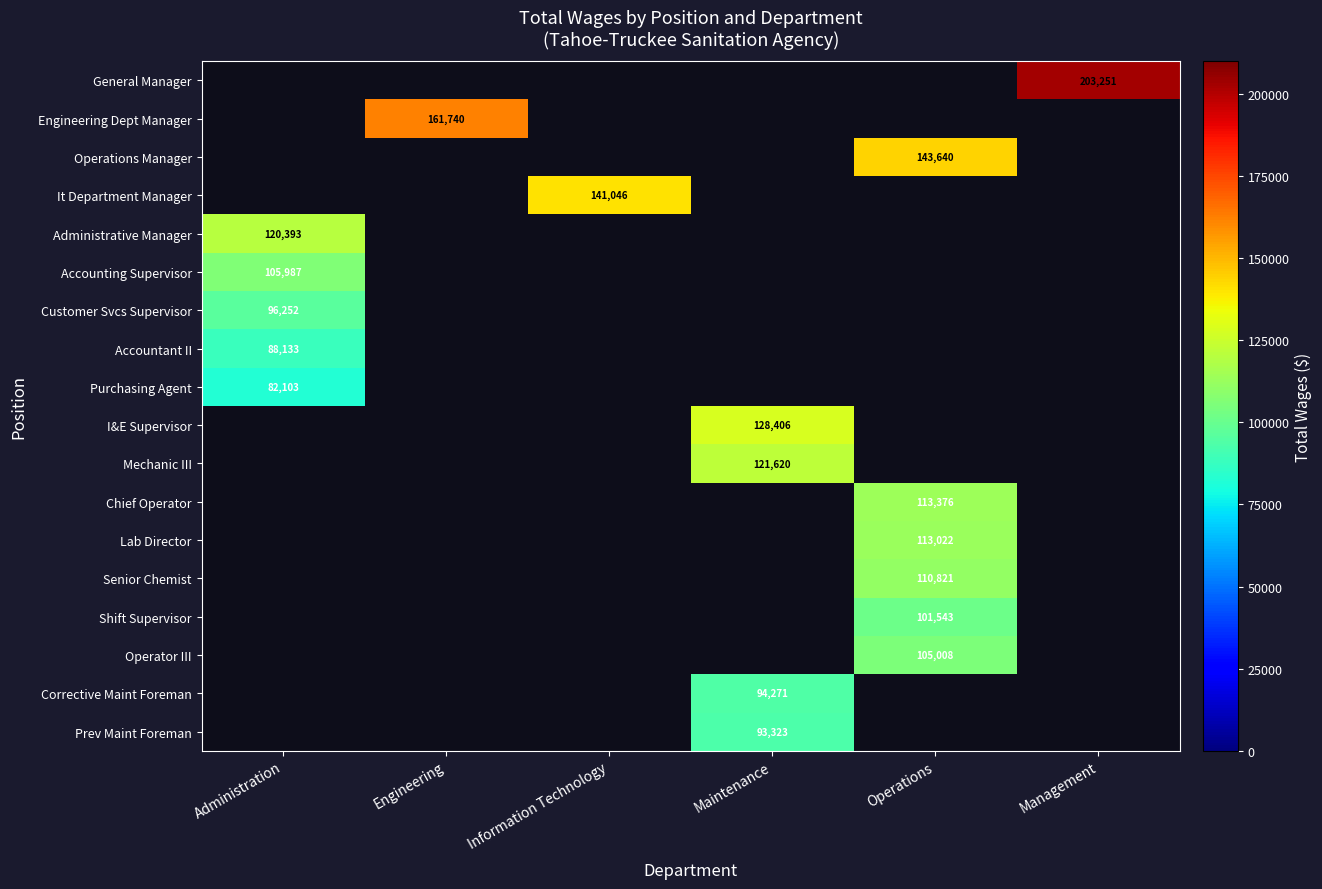

Is it true that Customer Svcs Supervisor equals 96252 at Administration?

True